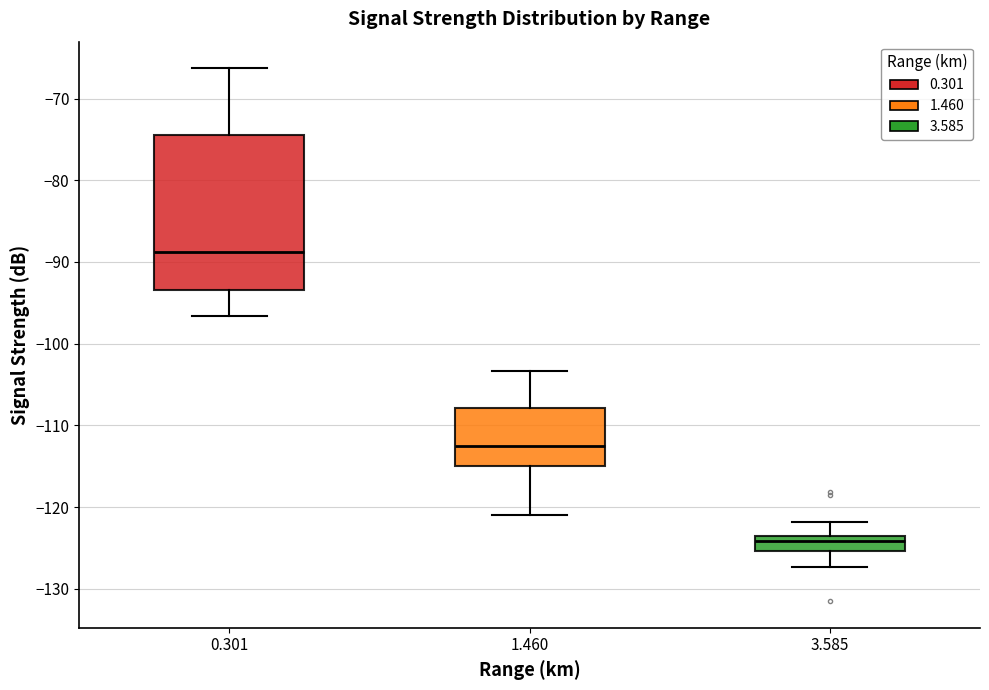

Reading left to right, transcribe this box plot: for each box, give where its median line is, the range the box spans, and where its two whiskers end, as read against the y-axis. The values are not printed on the chart, so give them approximately, as read against the axis.

0.301: median -89, box -93 to -74, whiskers -97 to -66
1.460: median -112, box -115 to -108, whiskers -121 to -103
3.585: median -124 (inside the box), box -125 to -124, whiskers -127 to -122